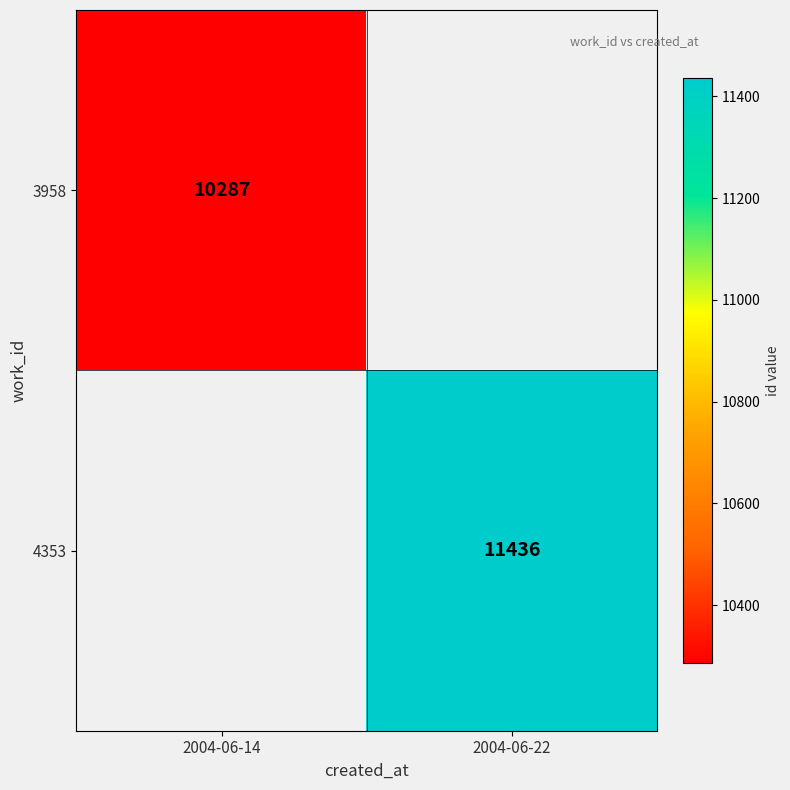

The 4353 series shows 5005 at 2004-06-22. True or false?

False